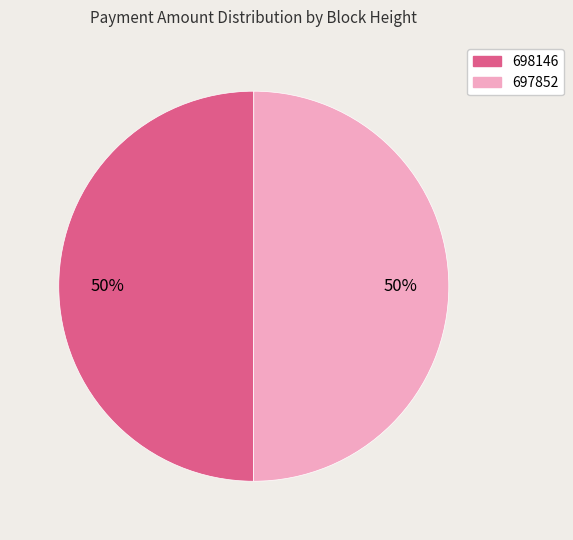

Count the number of slices in the pie.

2